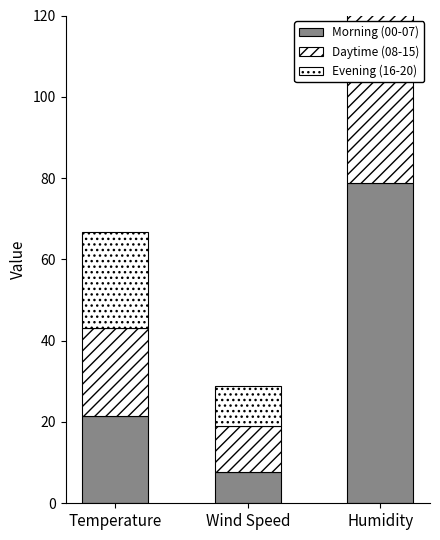

What is the lowest value of the Evening (16-20) series?

9.6